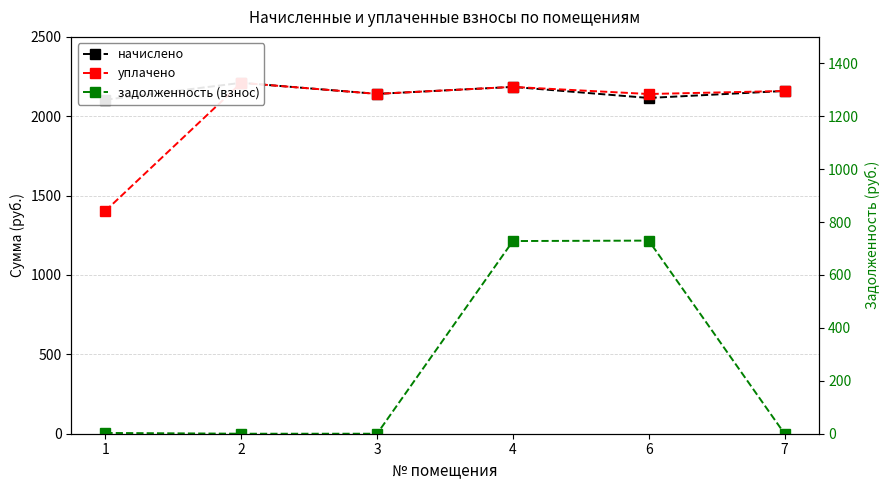

How many values in the начислено series are below 2159?

3